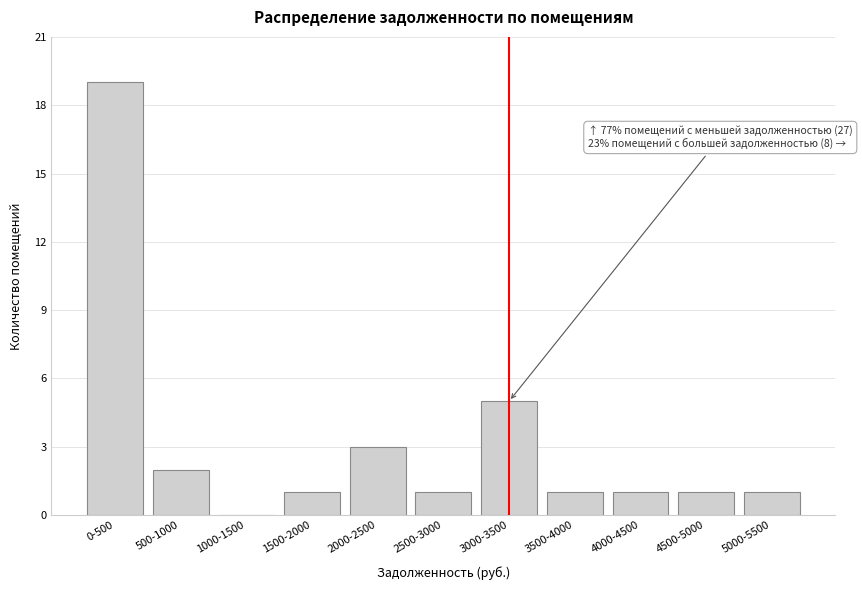

Reading left to right, what are all the values shown in this chart?

0-500=19	500-1000=2	1000-1500=0	1500-2000=1	2000-2500=3	2500-3000=1	3000-3500=5	3500-4000=1	4000-4500=1	4500-5000=1	5000-5500=1